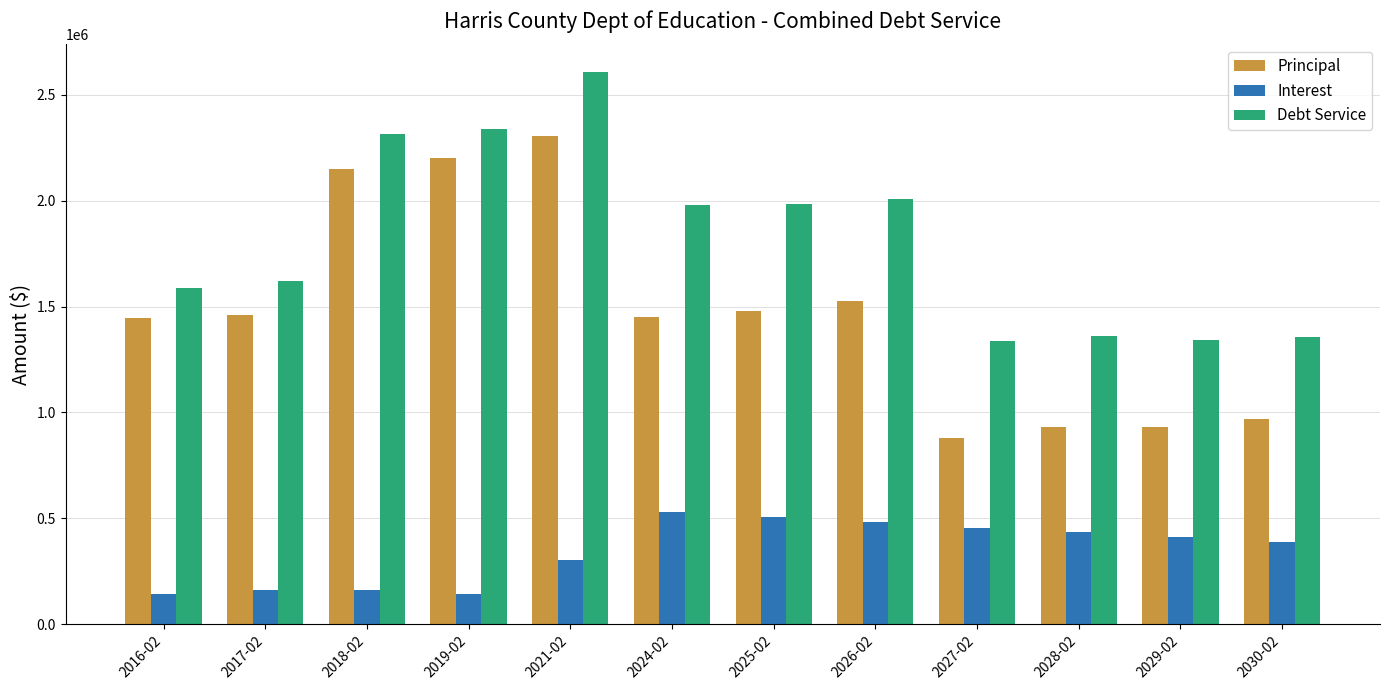

What is the maximum value shown in the chart?

2608969.2